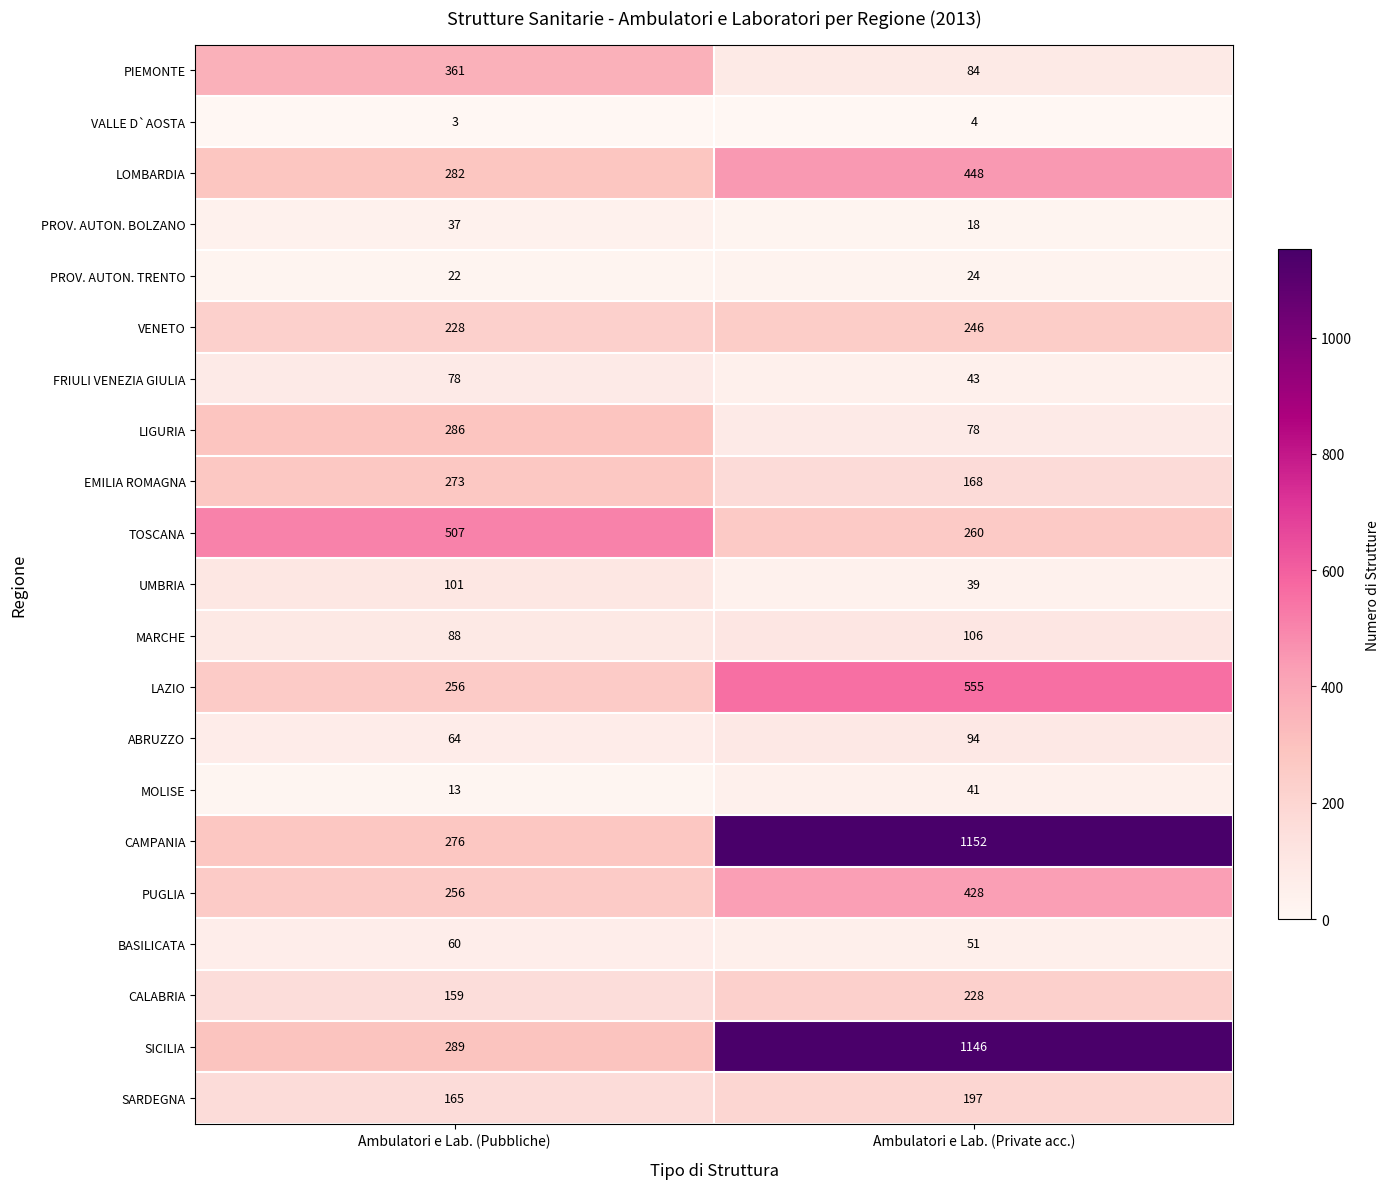

What is the difference between the maximum and minimum values in the PIEMONTE series?

277